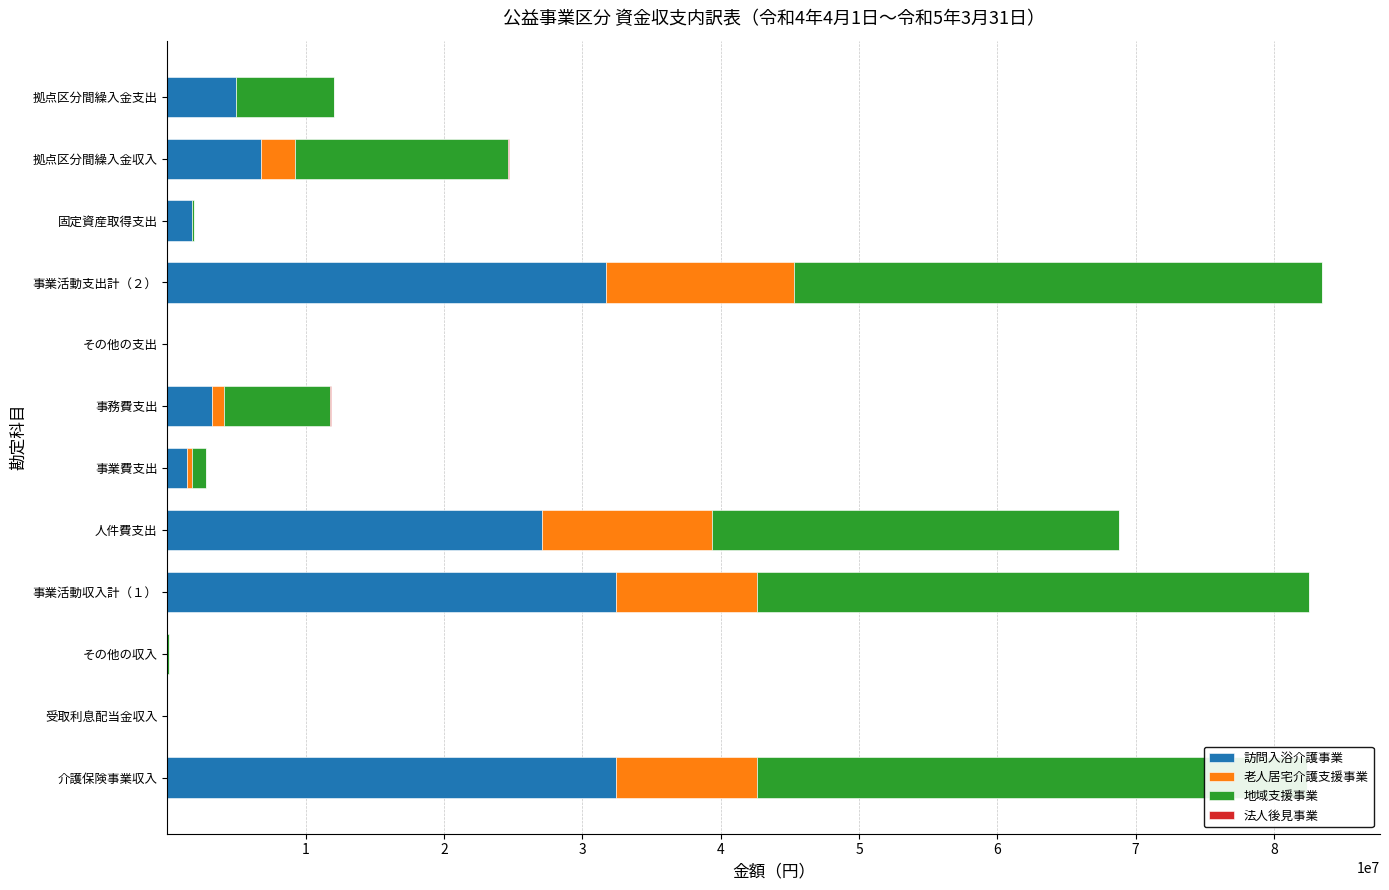

How many bars are there in each group?

4